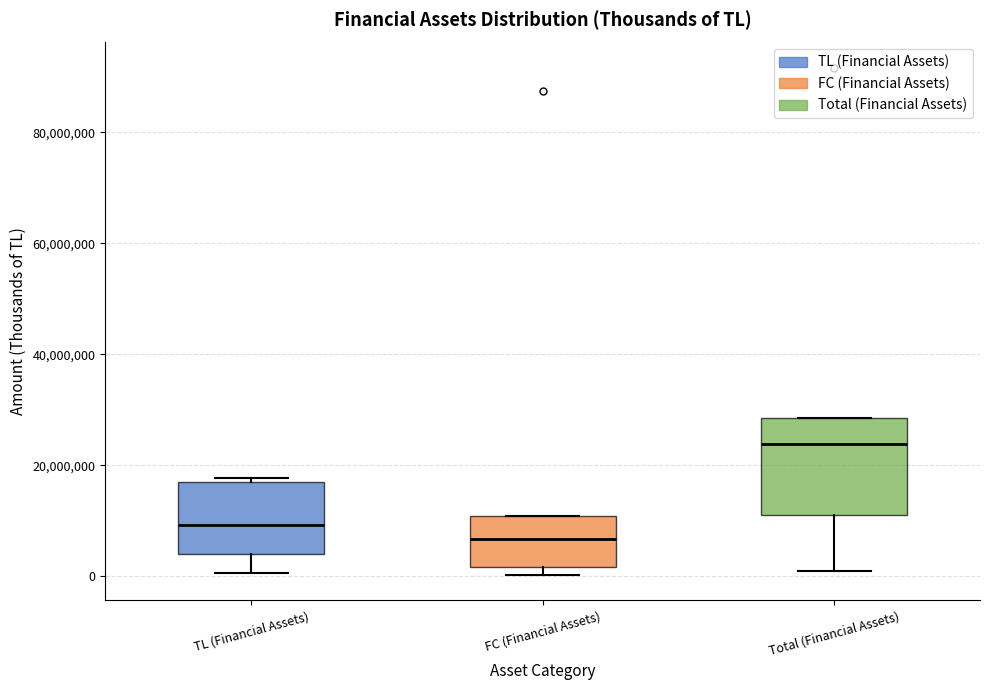

Reading left to right, read every box against the y-axis: the position of its median line, the range the box covers, and the ends of its whiskers. The values are not printed on the chart, so give them approximately, as read against the axis.

TL (Financial Assets): median 10000000, box 4000000 to 16000000, whiskers 0 to 18000000
FC (Financial Assets): median 6000000, box 2000000 to 10000000, whiskers 0 to 10000000
Total (Financial Assets): median 24000000, box 10000000 to 28000000, whiskers 0 to 28000000